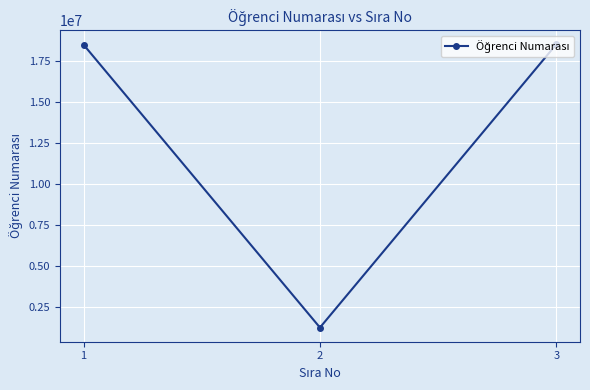

How many data points are less than 18524020?

1